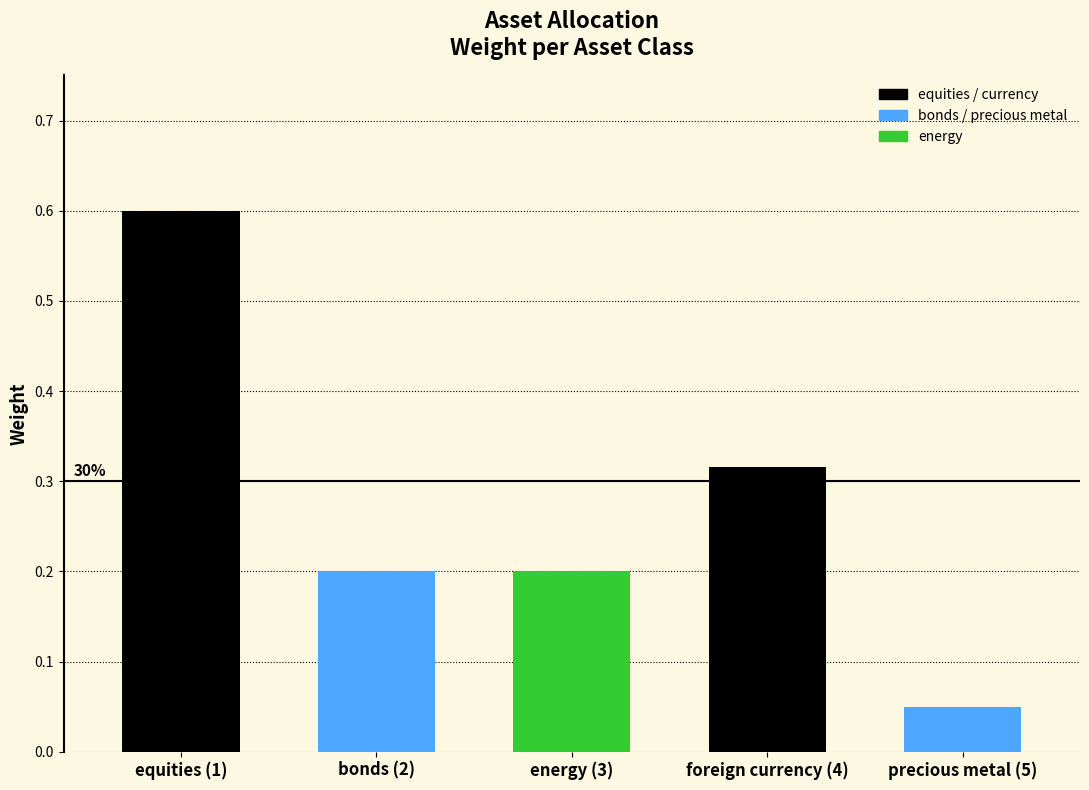

Rank the categories by value from highest to lowest.

equities (1), foreign currency (4), bonds (2), energy (3), precious metal (5)